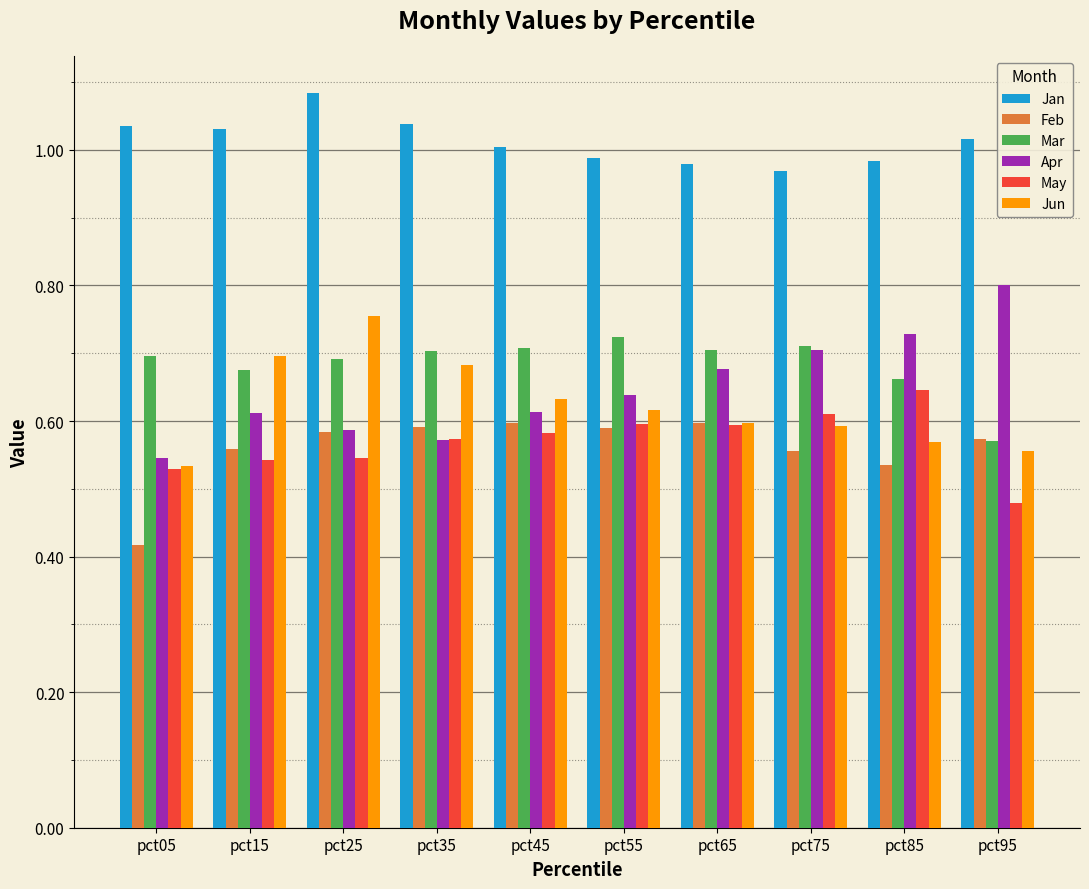

True or false: Jan has a value of 1.0 at pct65.

True